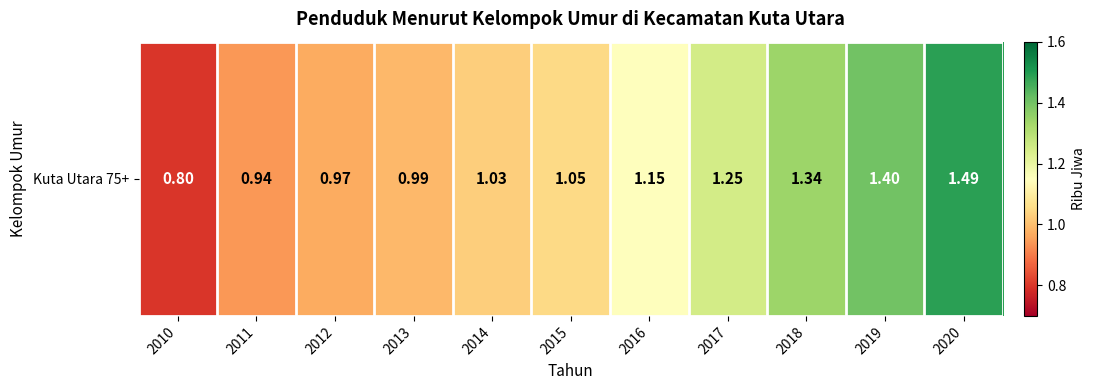

List the labels in order of value, smallest first.

2010, 2011, 2012, 2013, 2014, 2015, 2016, 2017, 2018, 2019, 2020